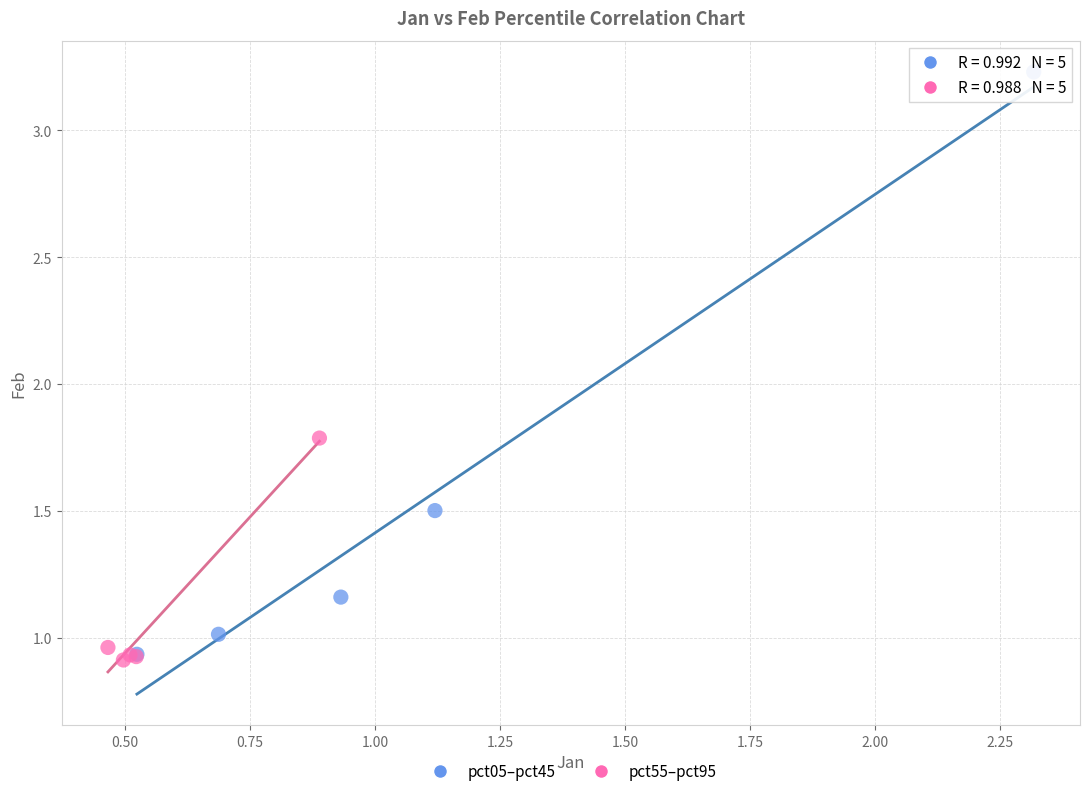

Which series has the largest Y range (max minus min)?

pct05–pct45